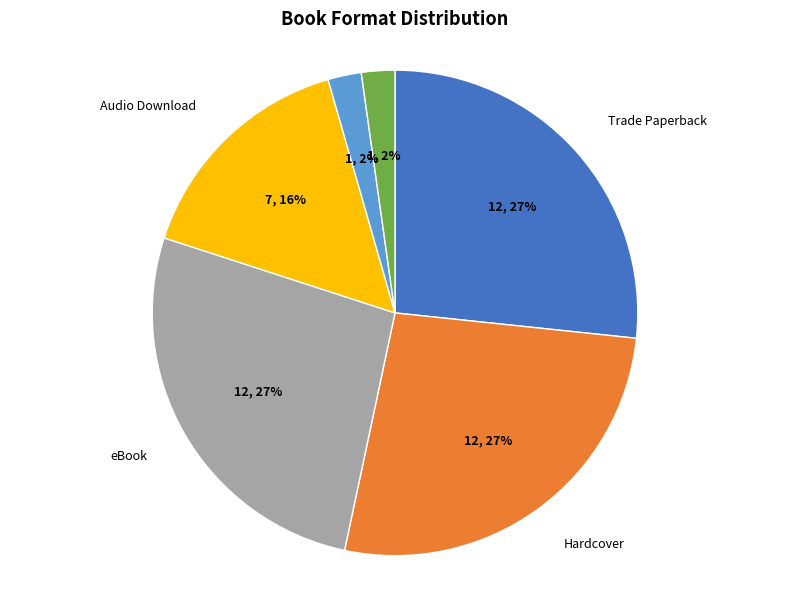

Is it true that Paper Over Board is 2% of the pie?

True